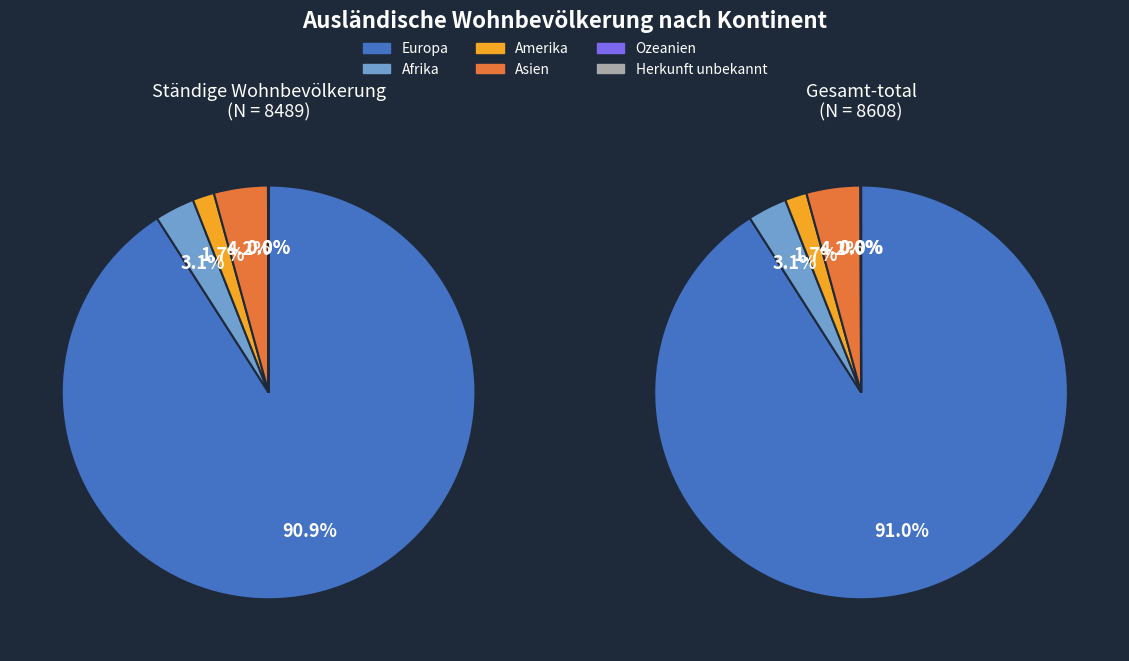

How much of the chart is everything except Ständige (Total)?

50.4%